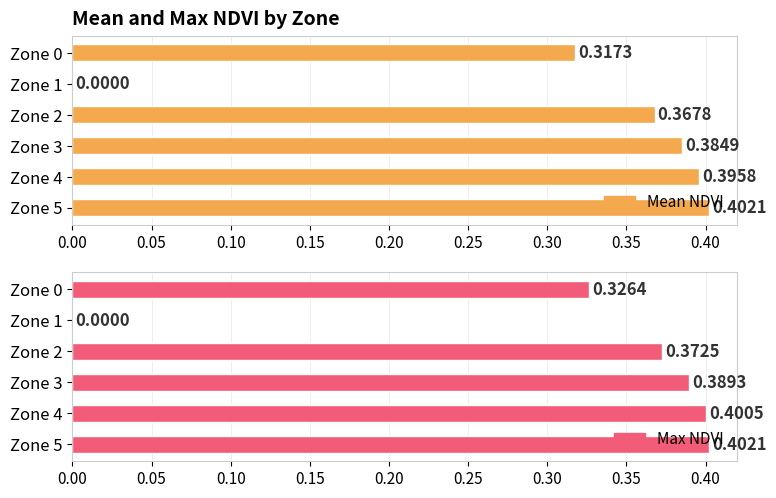

What are all the series names shown in the legend?

Mean NDVI, Max NDVI